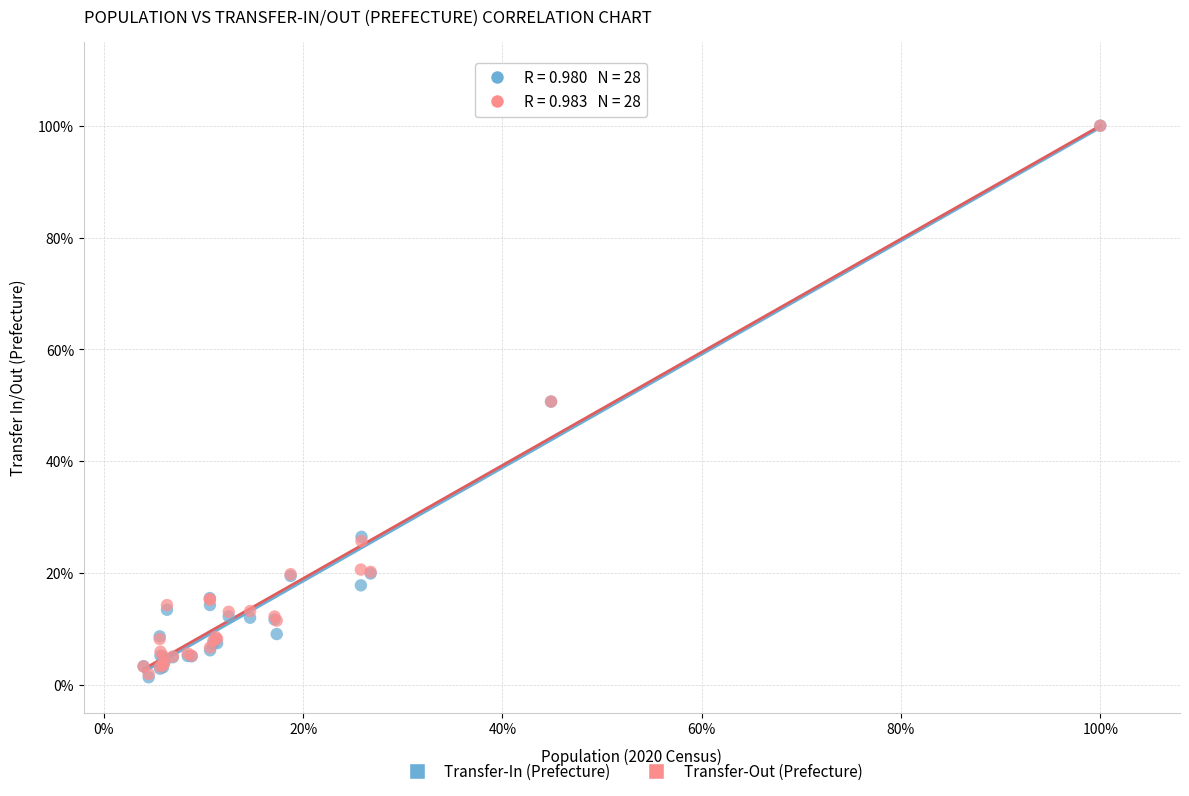

Which series has the widest spread of Y values?

Transfer-In (Prefecture)